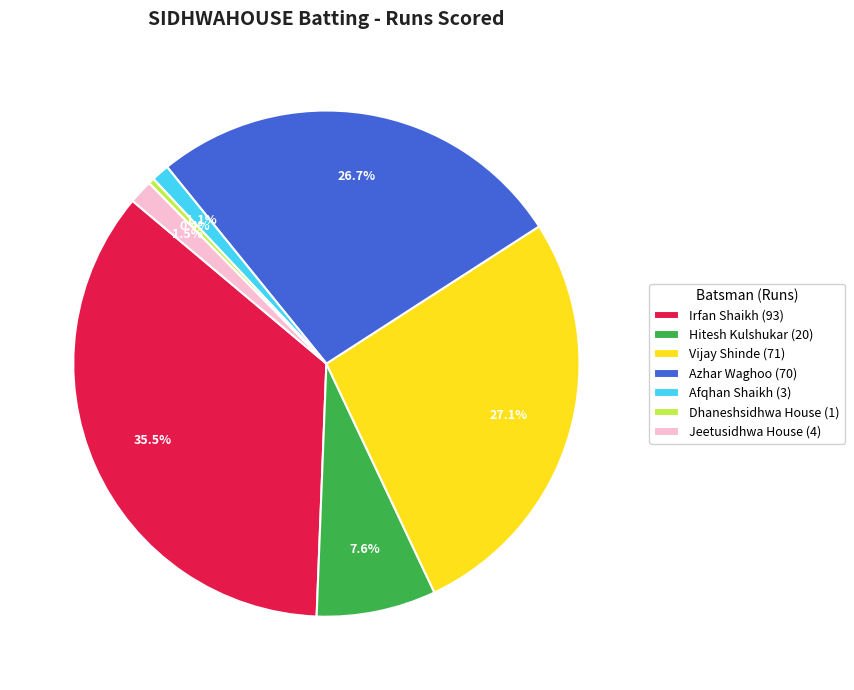

Does any single category account for the majority?

No